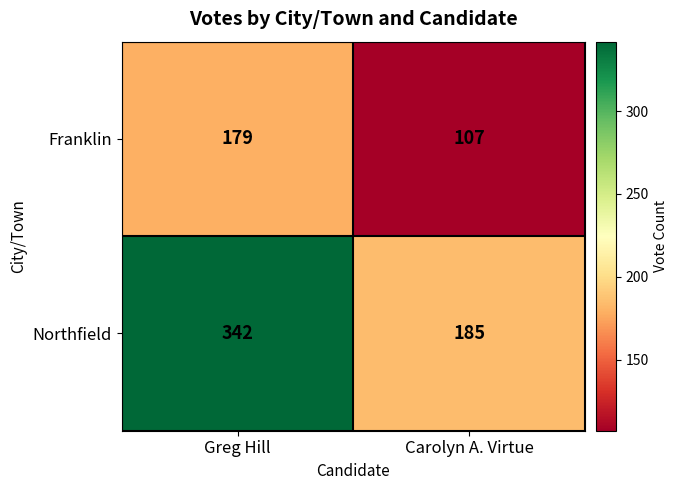

What is the difference between the highest and lowest values at Greg Hill?

163